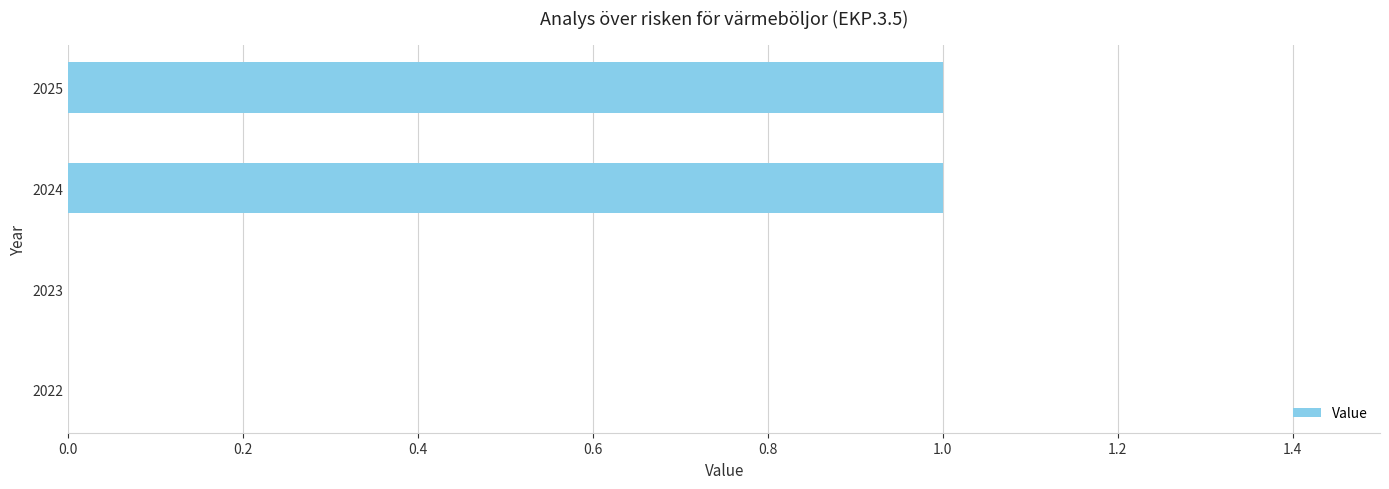

Which has a higher value, 2023 or 2024?

2024